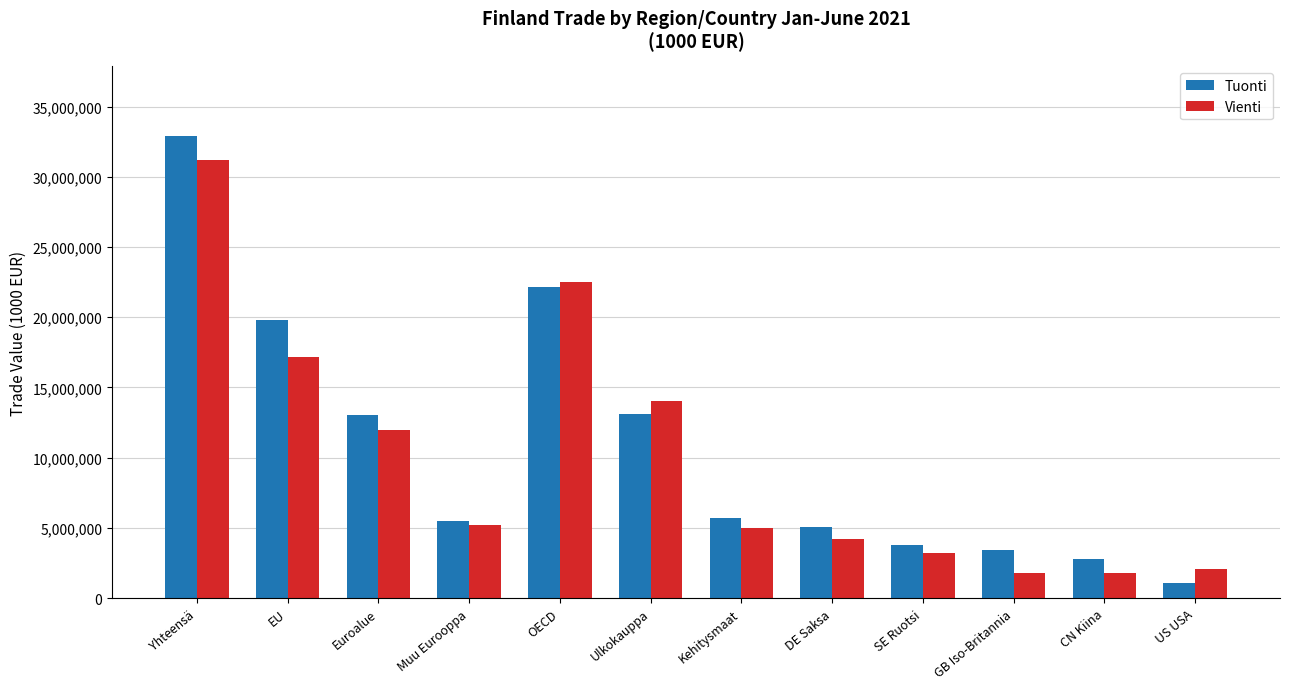

The value of Vienti at OECD is 22495878. True or false?

True